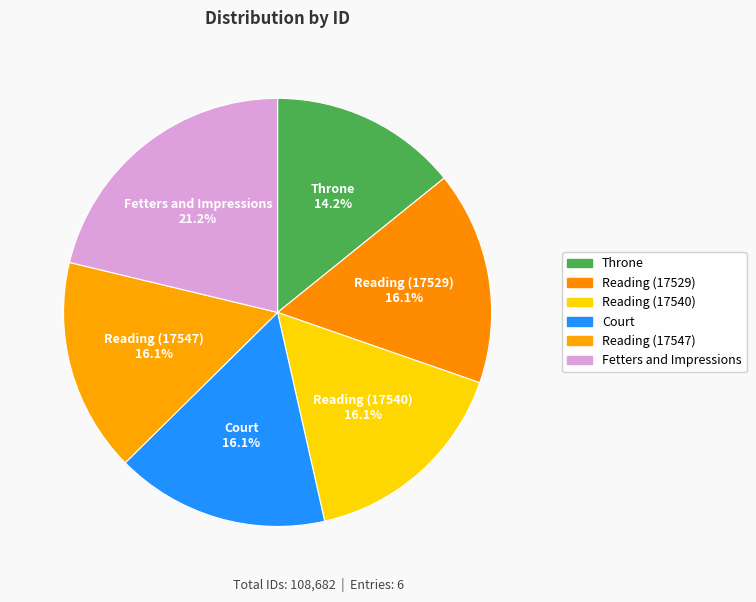

True or false: Court accounts for 23% of the total.

False